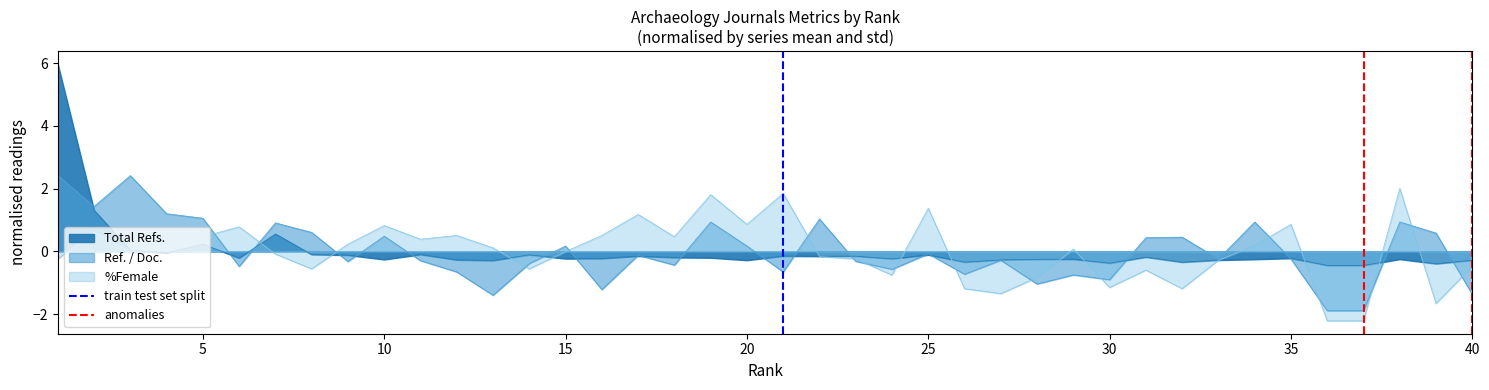

Is the value of train test set split at 5 greater than the value of anomalies at 5?

No